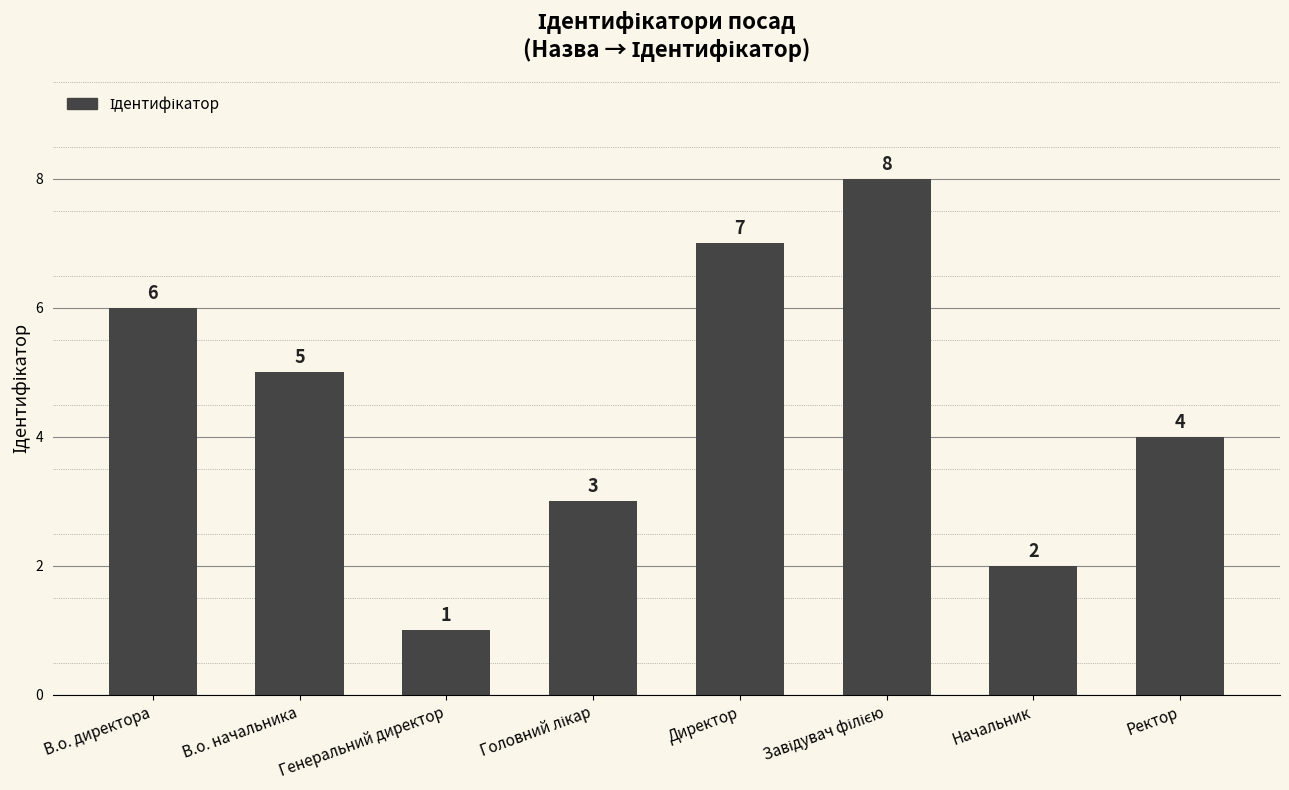

How many values are between 3 and 7?

5